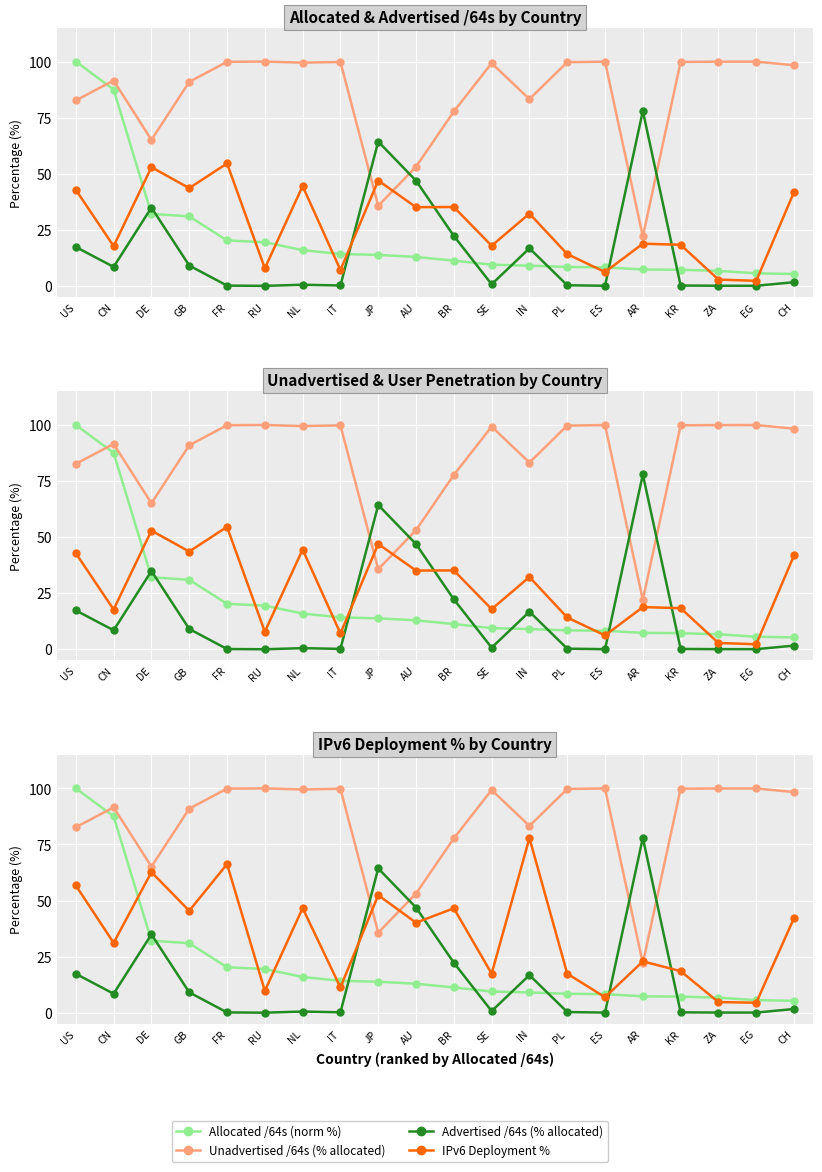

True or false: Advertised /64s (% allocated) has a value of 0.5 at NL.

True